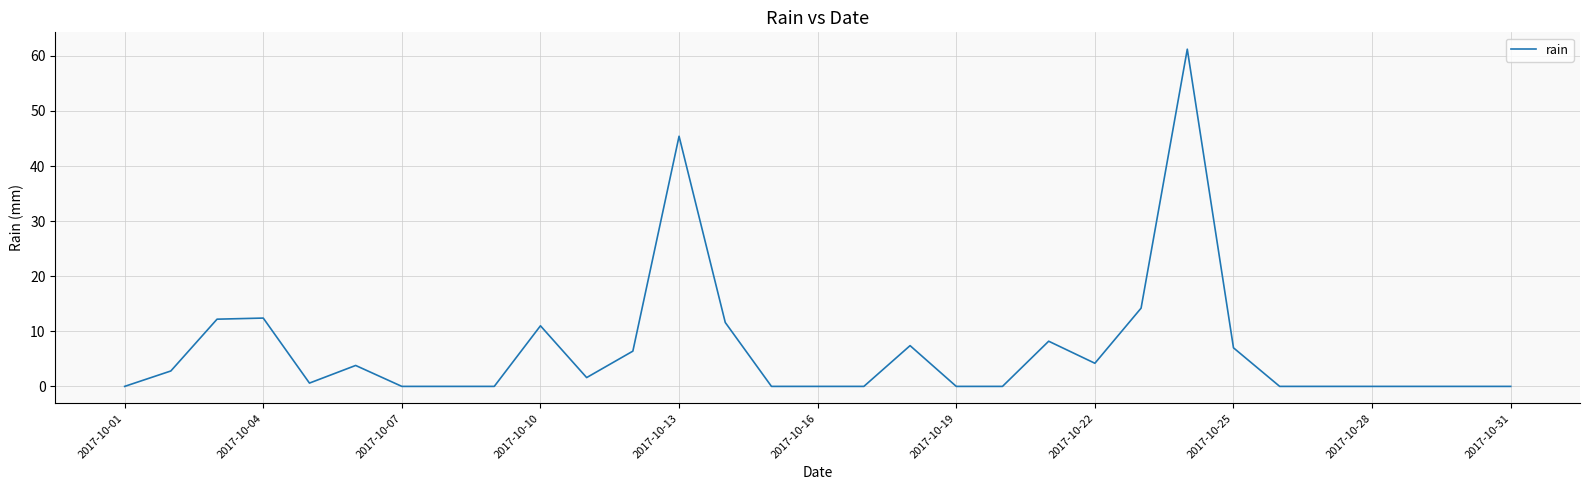

What is the difference between the maximum and minimum values?

61.2